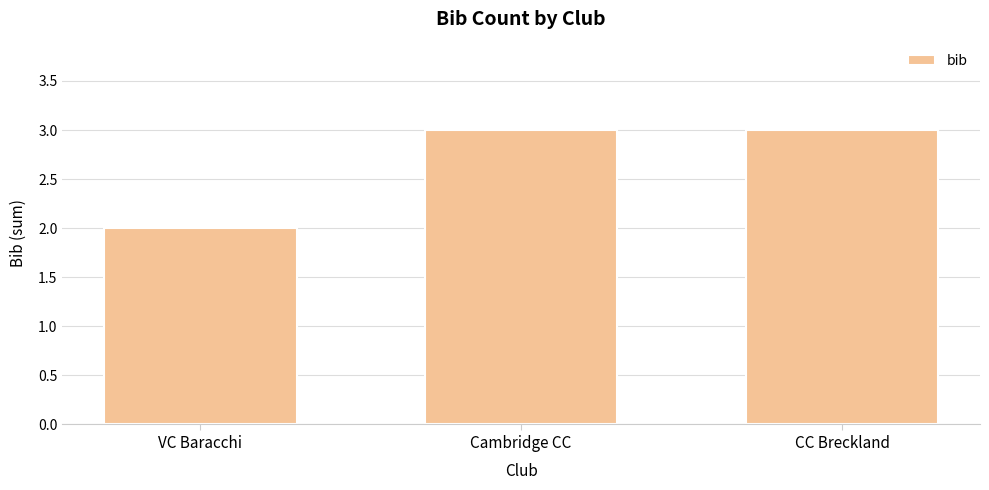

Count the values in the range 2 to 3.

3